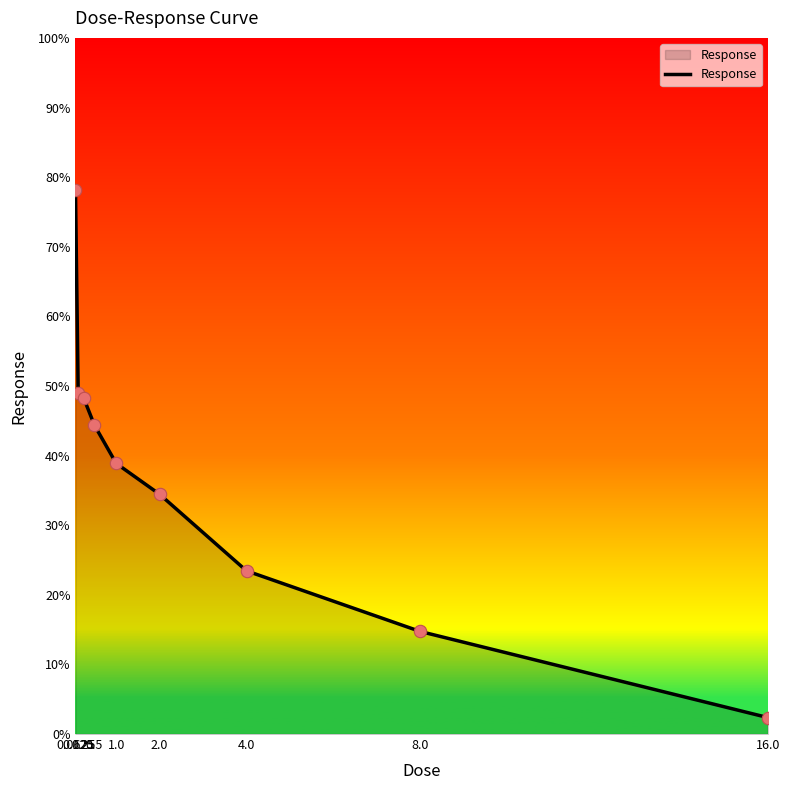

Which has a higher value, 4.0 or 8.0?

4.0